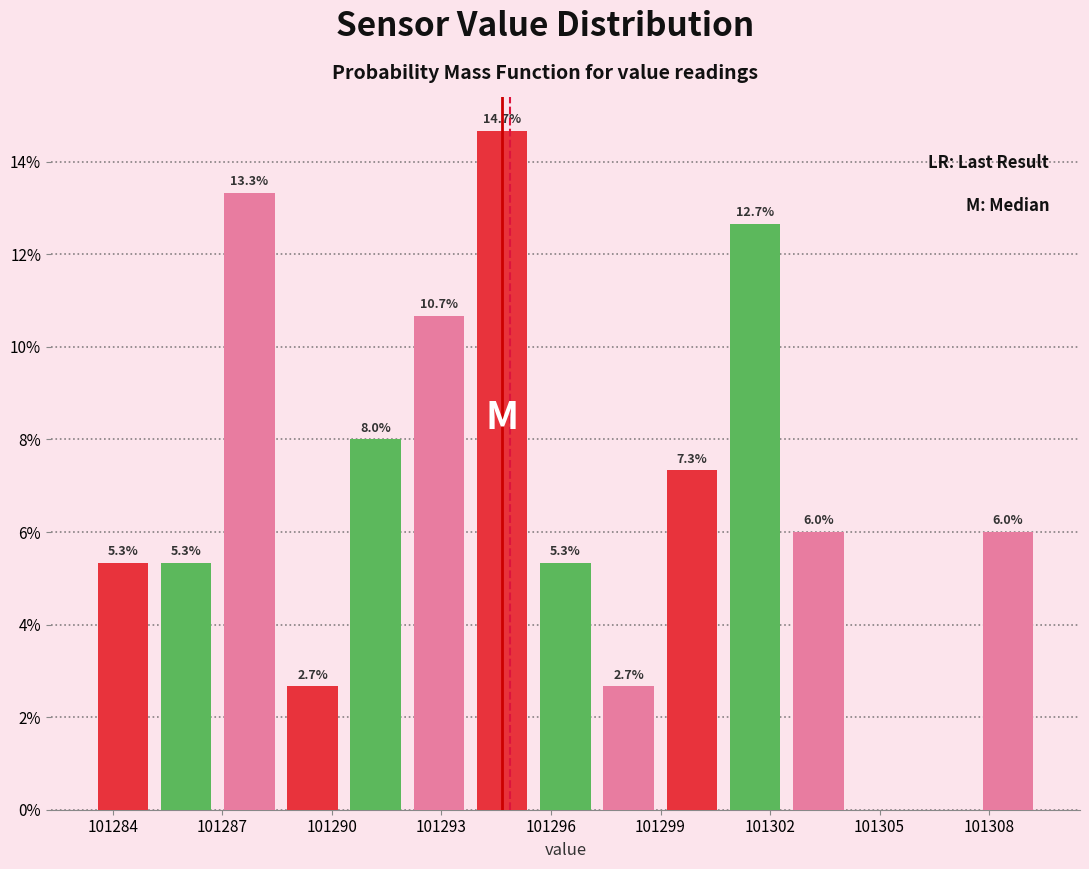

Around what value on the x-axis is the tallest bar? Give the approximate position of its centre, as read against the axis.

101294.5